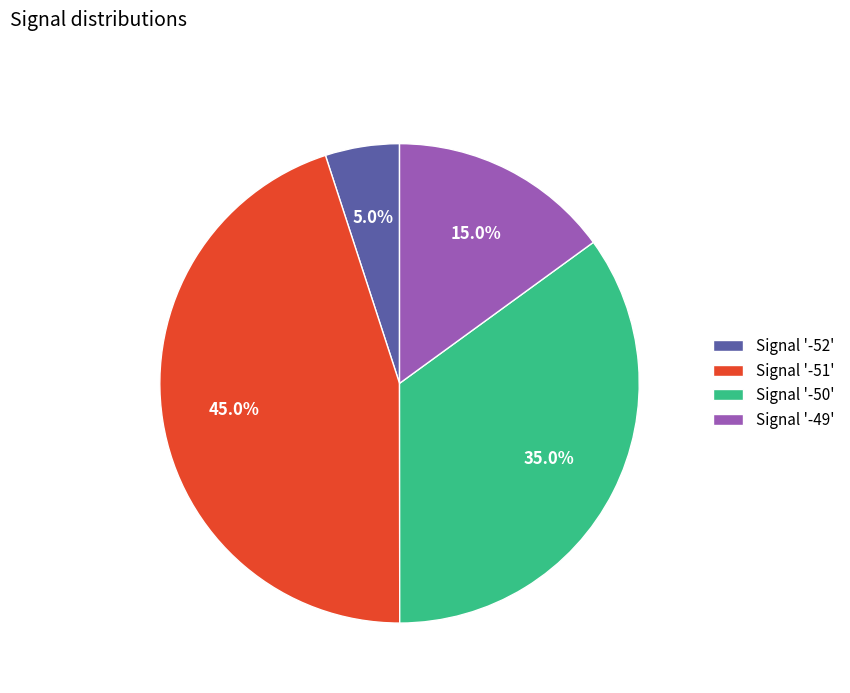

What is the total percentage of Signal '-49' and Signal '-50'?

50.0%